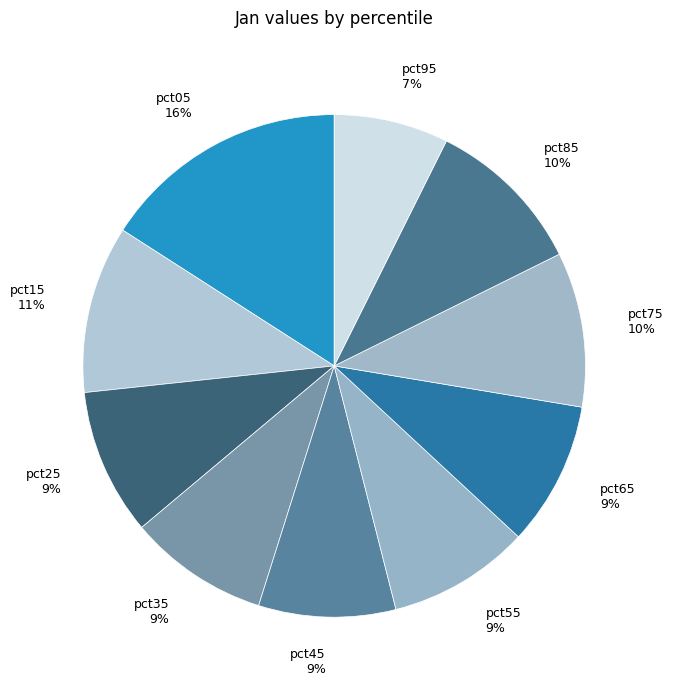

Is there a majority slice in this chart?

No